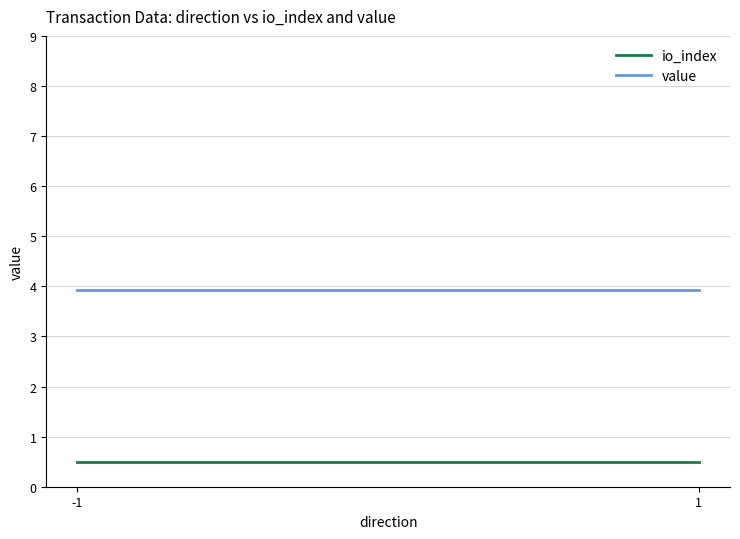

Which series has the largest total across all categories?

value